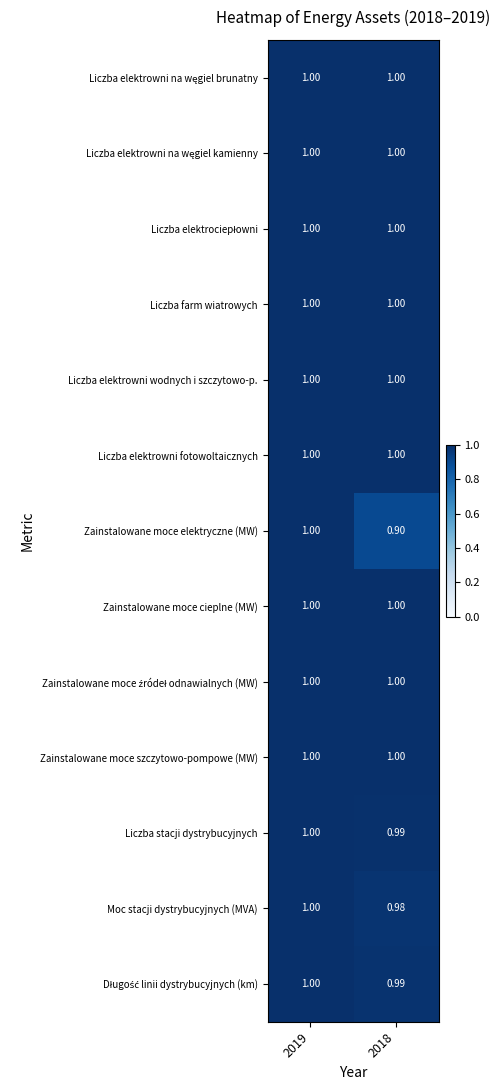

Between 2019 and 2018, which series saw the biggest shift?

Zainstalowane moce elektryczne (MW)